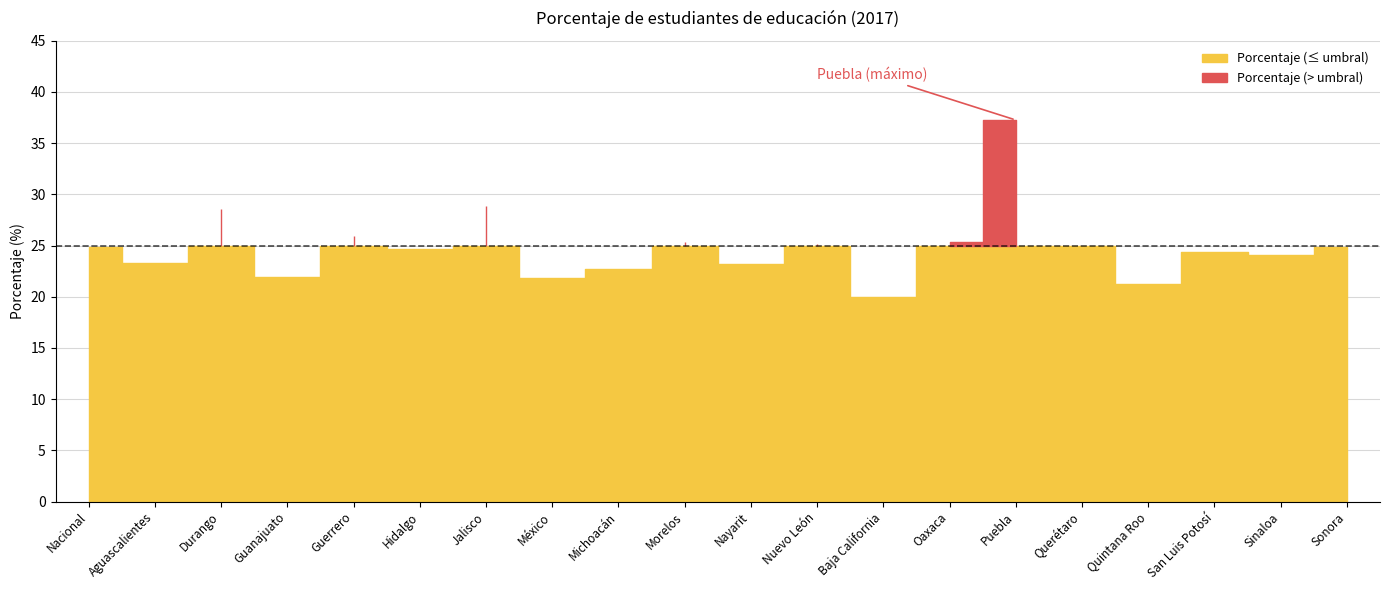

List the labels in order of value, largest first.

Puebla, Jalisco, Durango, Guerrero, Oaxaca, Morelos, Nuevo León, Querétaro, Sonora, Nacional, Hidalgo, San Luis Potosí, Sinaloa, Aguascalientes, Nayarit, Michoacán, Guanajuato, México, Quintana Roo, Baja California